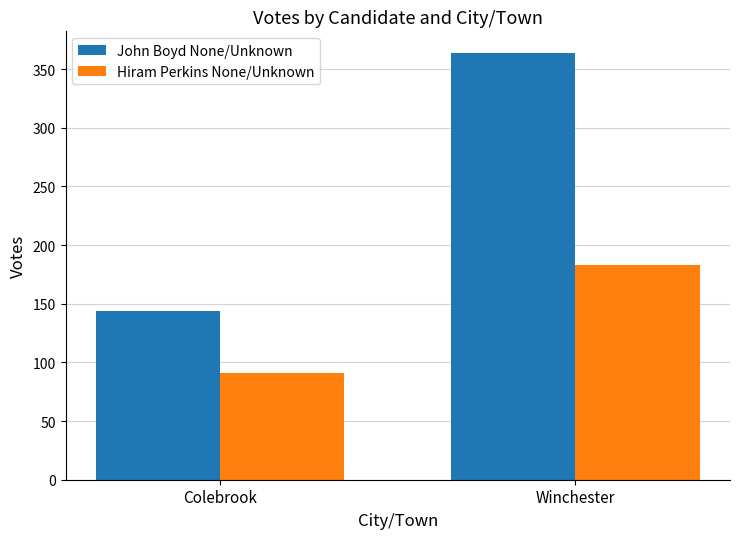

The value of John Boyd None/Unknown at Colebrook is 202. True or false?

False